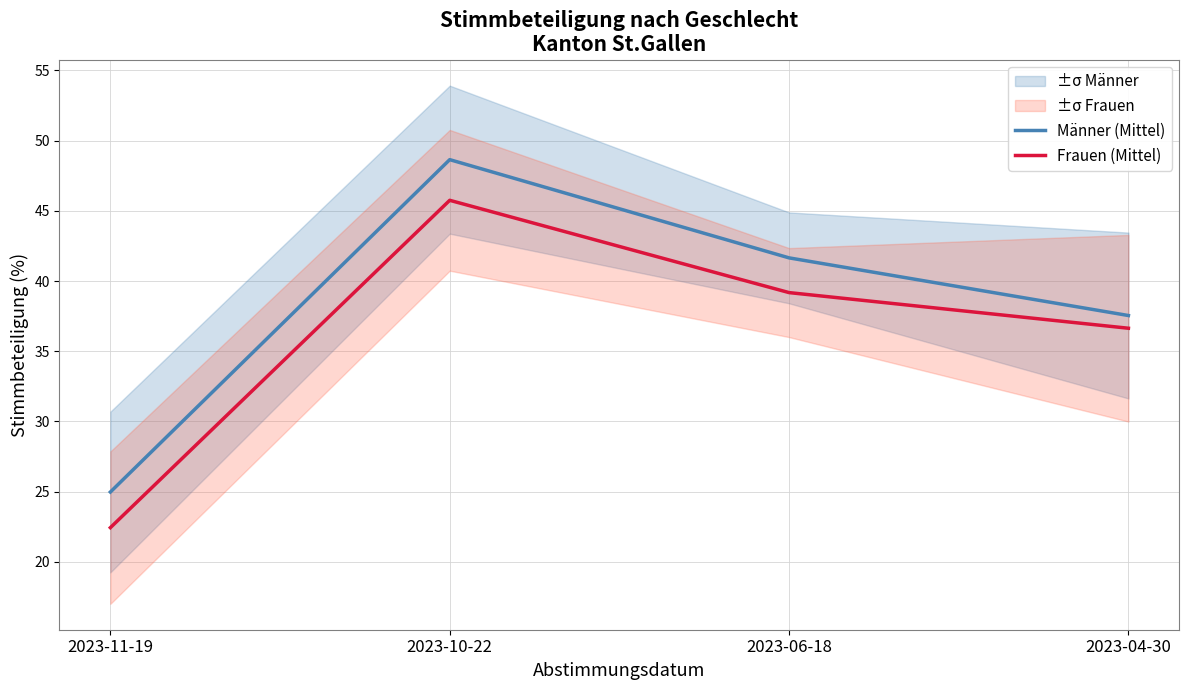

List the series in order of their peak value, lowest first.

Frauen (Mittel), Männer (Mittel)